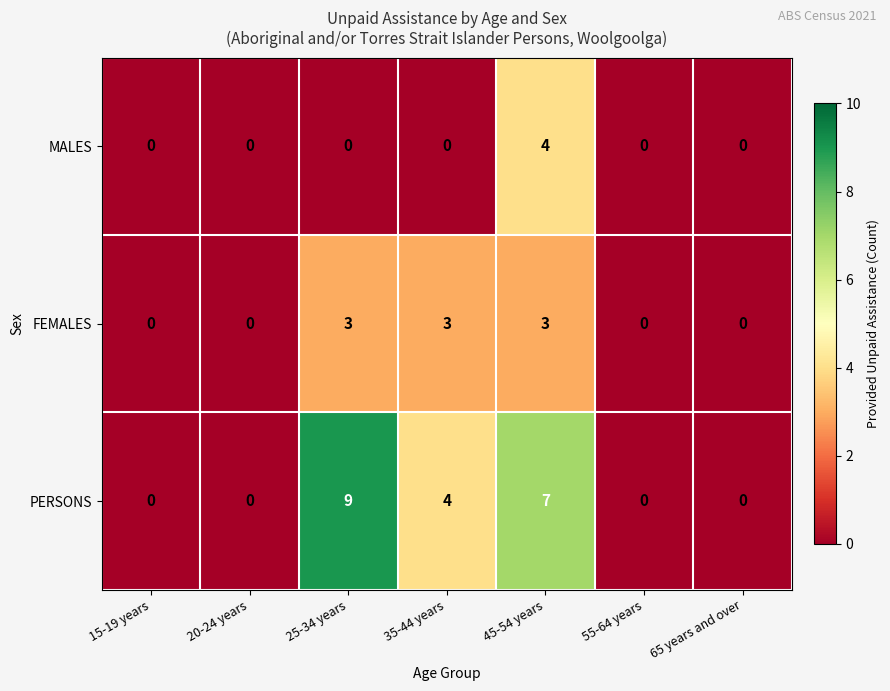

Which series changed the most between 45-54 years and 65 years and over?

PERSONS